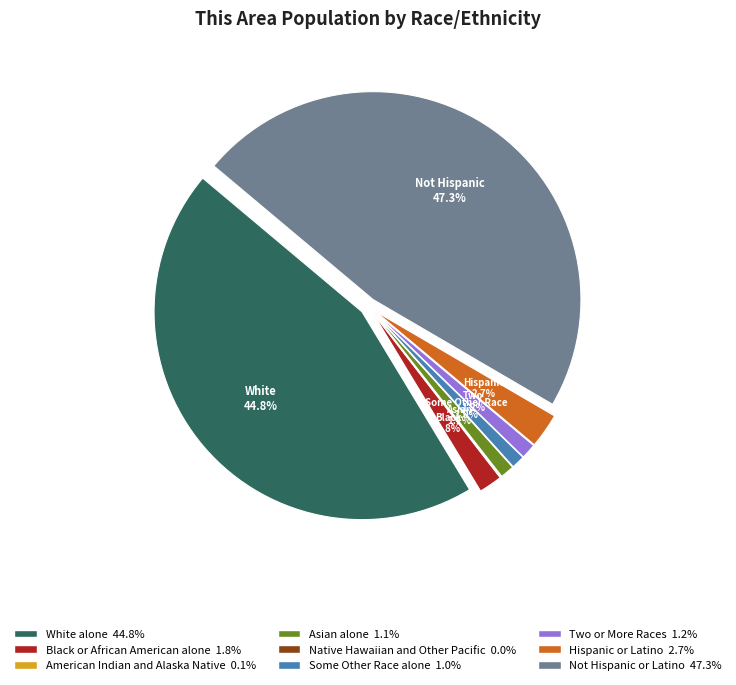

How many segments does this pie chart have?

9